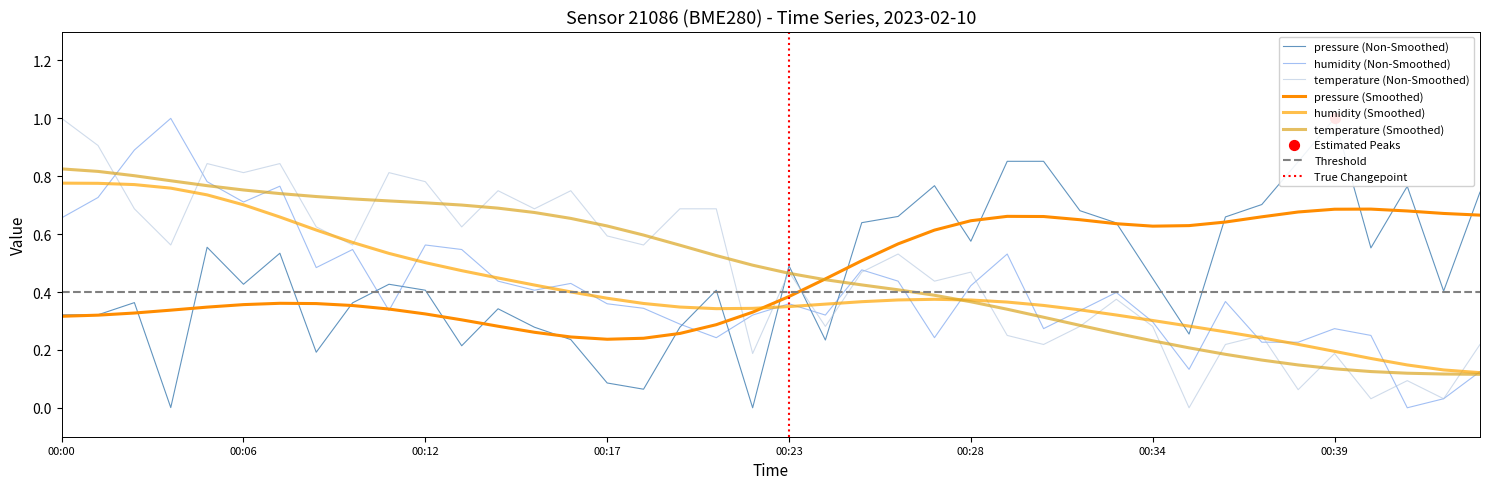

What are all the series names shown in the legend?

pressure, humidity, temperature